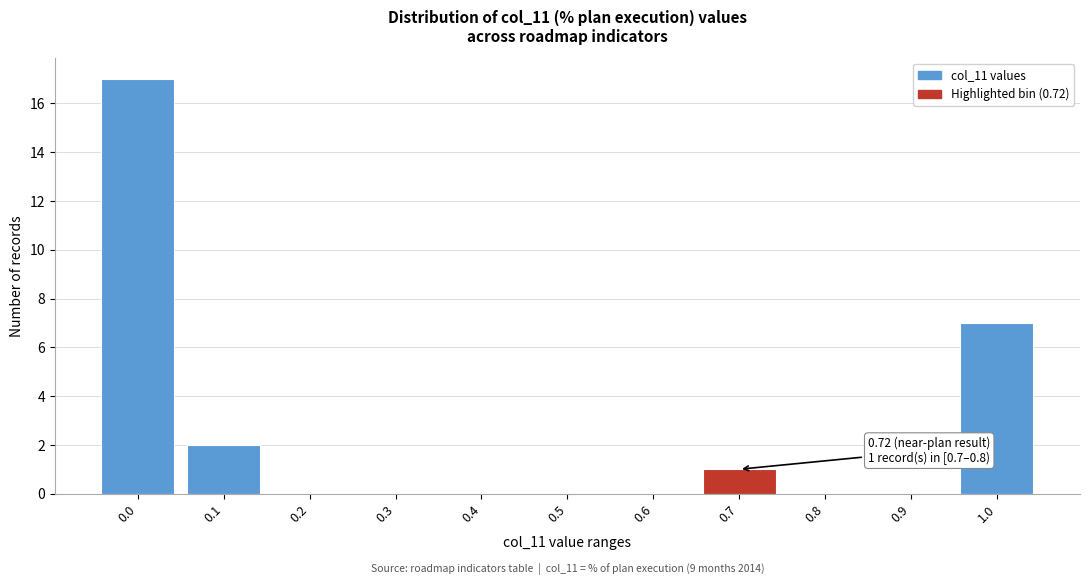

Reading left to right, what are all the values shown in this chart?

0.0=17	0.1=2	0.2=0	0.3=0	0.4=0	0.5=0	0.6=0	0.7=1	0.8=0	0.9=0	1.0=7